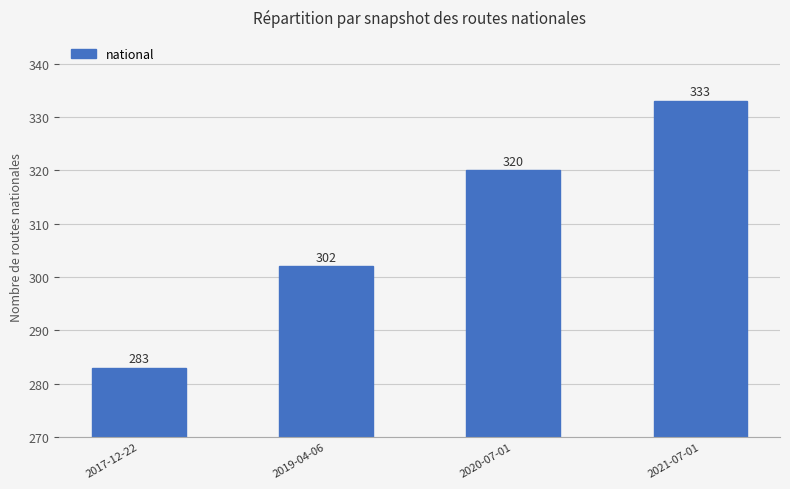

What is the ratio of the value at 2020-07-01 to the value at 2019-04-06?

1.1